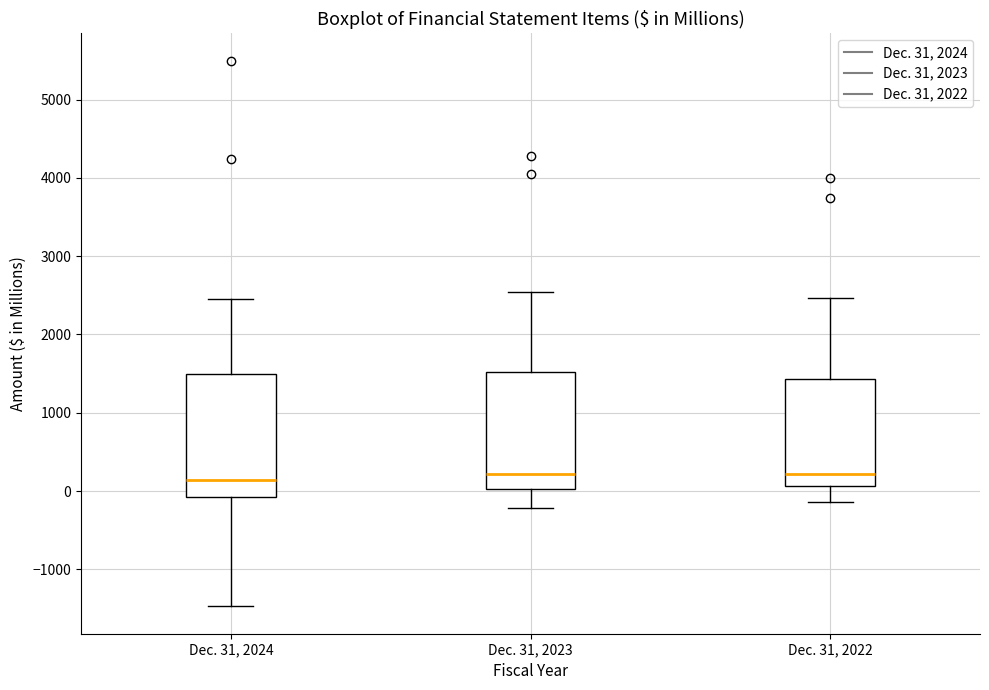

Reading left to right, transcribe this box plot: for each box, give where its median line is, the range the box spans, and where its two whiskers end, as read against the y-axis. The values are not printed on the chart, so give them approximately, as read against the axis.

Dec. 31, 2024: median 100, box -100 to 1500, whiskers -1500 to 2400
Dec. 31, 2023: median 200, box 0 to 1500, whiskers -200 to 2500
Dec. 31, 2022: median 200, box 100 to 1400, whiskers -100 to 2500